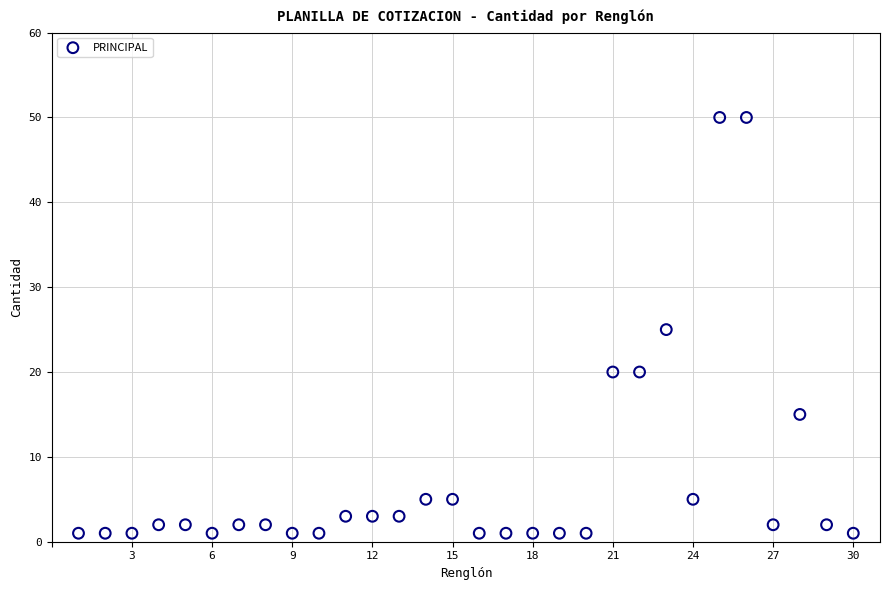

What is the range of X values (max minus min)?

29